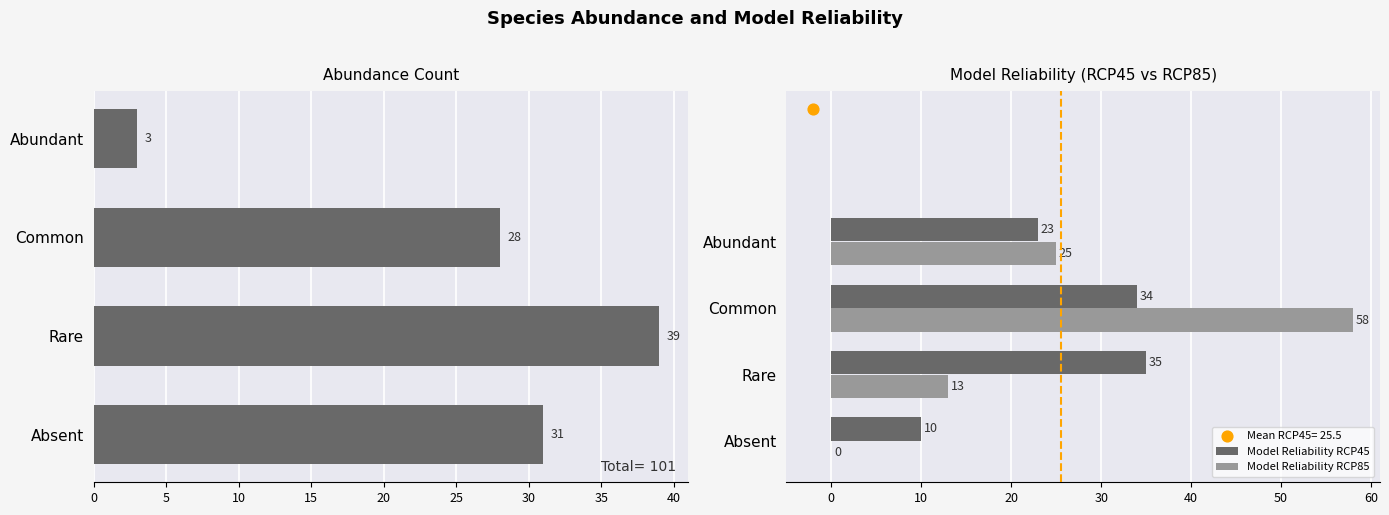

Which series reaches the minimum Y coordinate?

Model Reliability RCP85